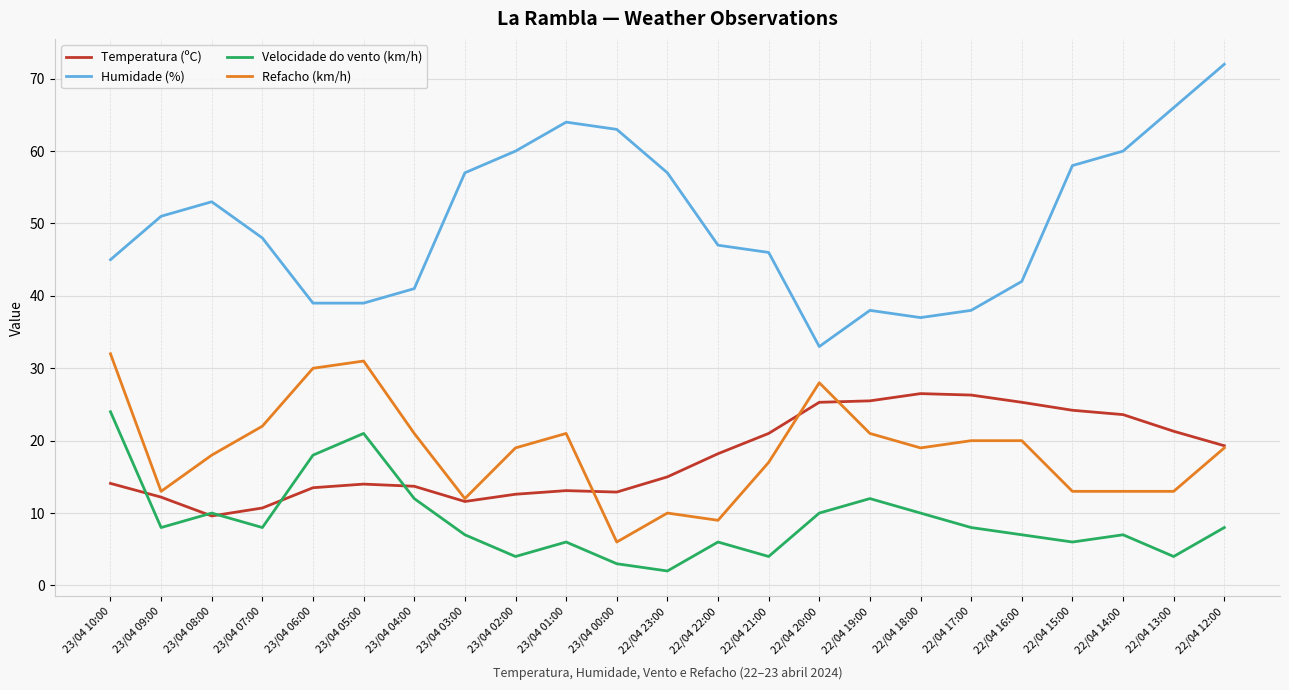

At which category is the sum across all series the highest?

22/04 12:00